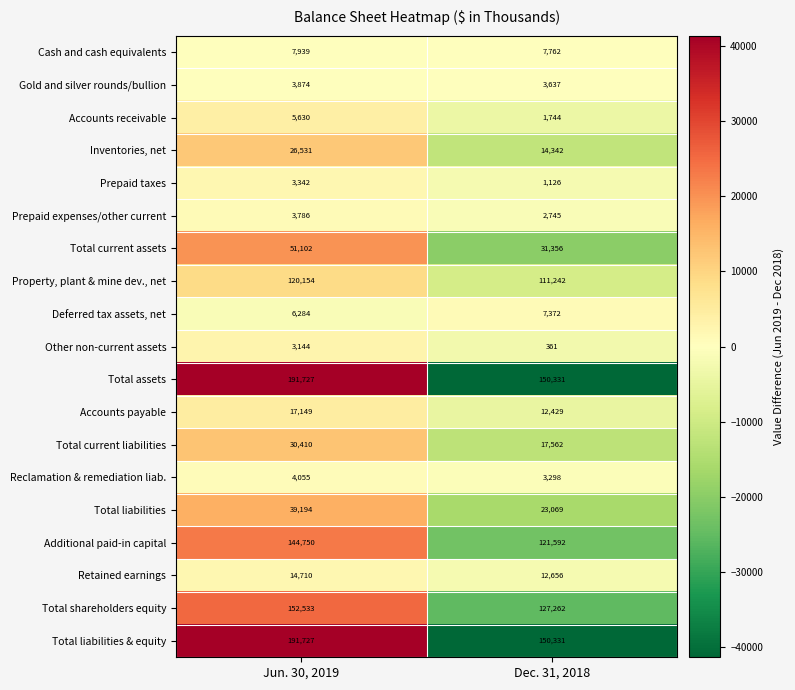

What is the sum of the Total liabilities & equity values at Dec. 31, 2018 and Jun. 30, 2019?

342058